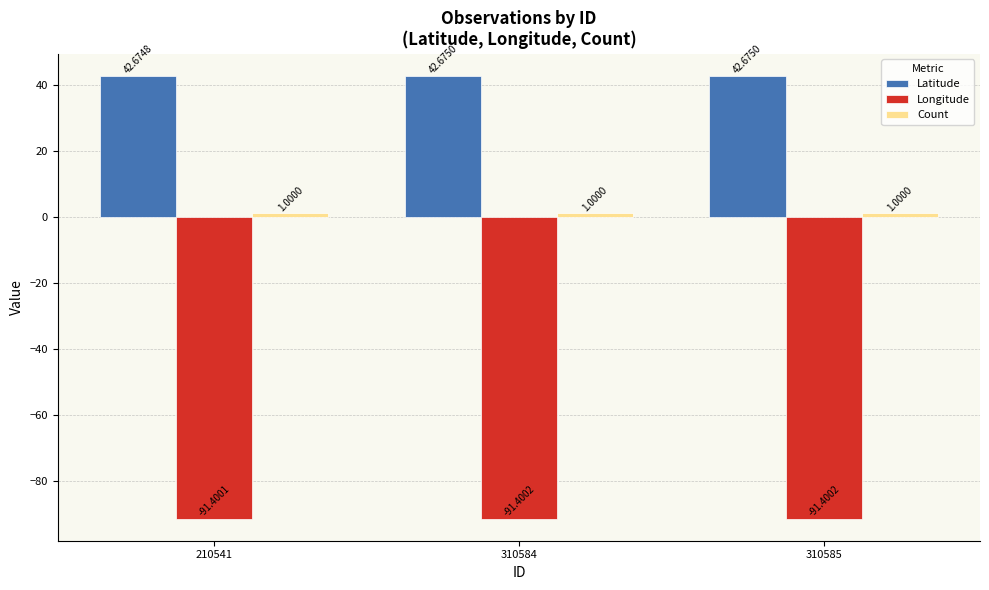

Does the chart contain stacked bars?

No